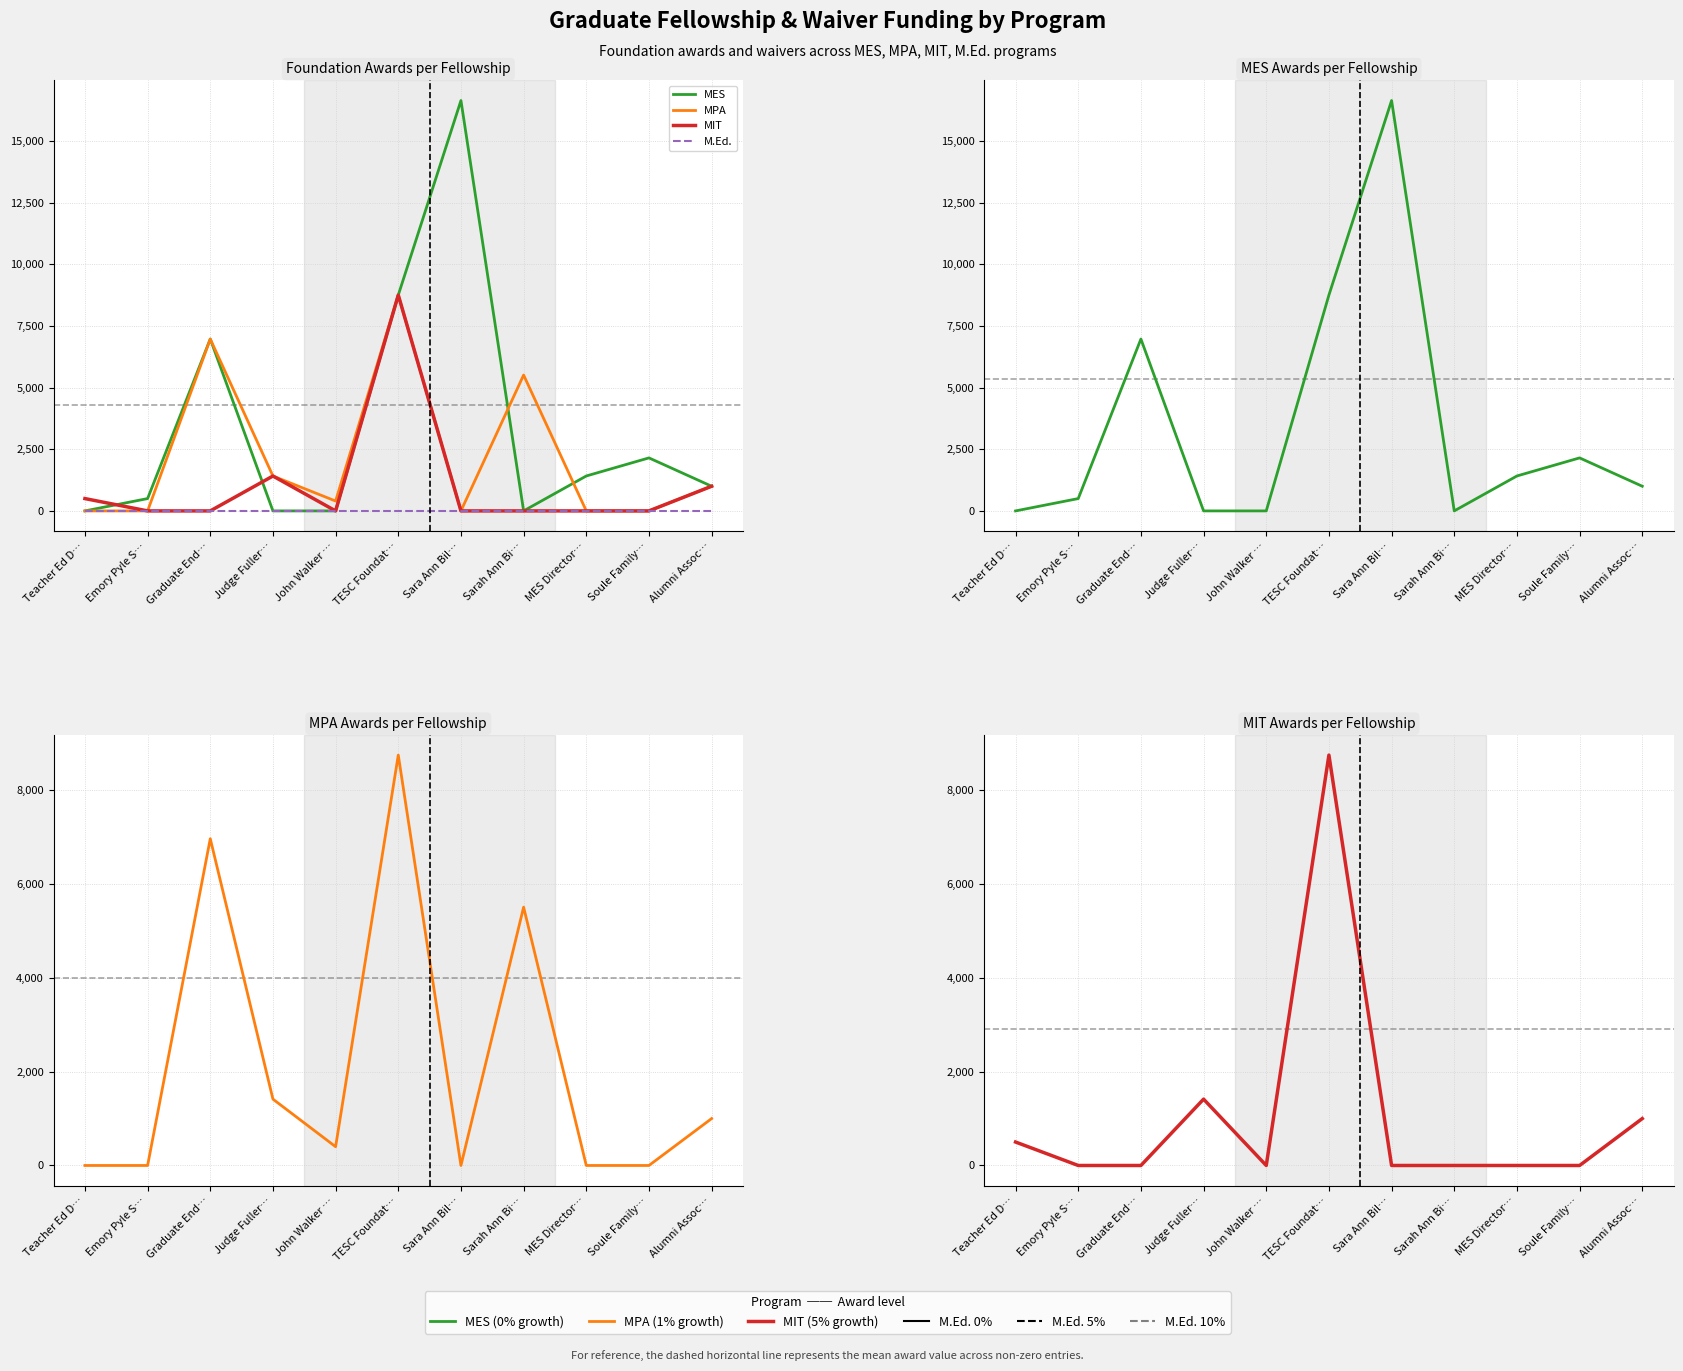

At how many categories does at least one series exceed 11058?

1